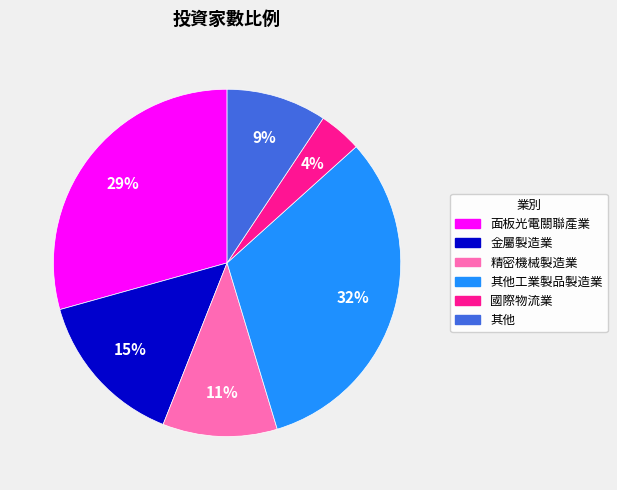

Which category has the smallest portion of the pie?

國際物流業